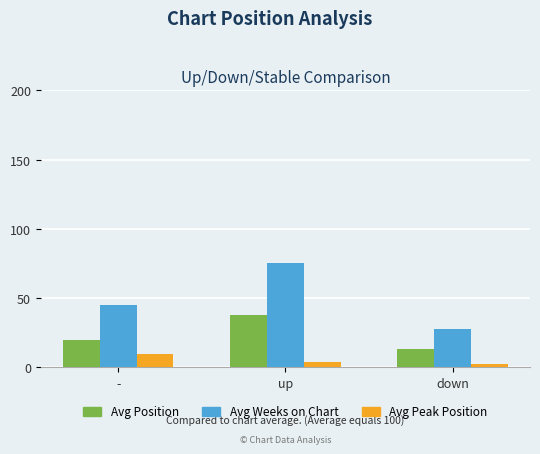

What position from the right is up?

2